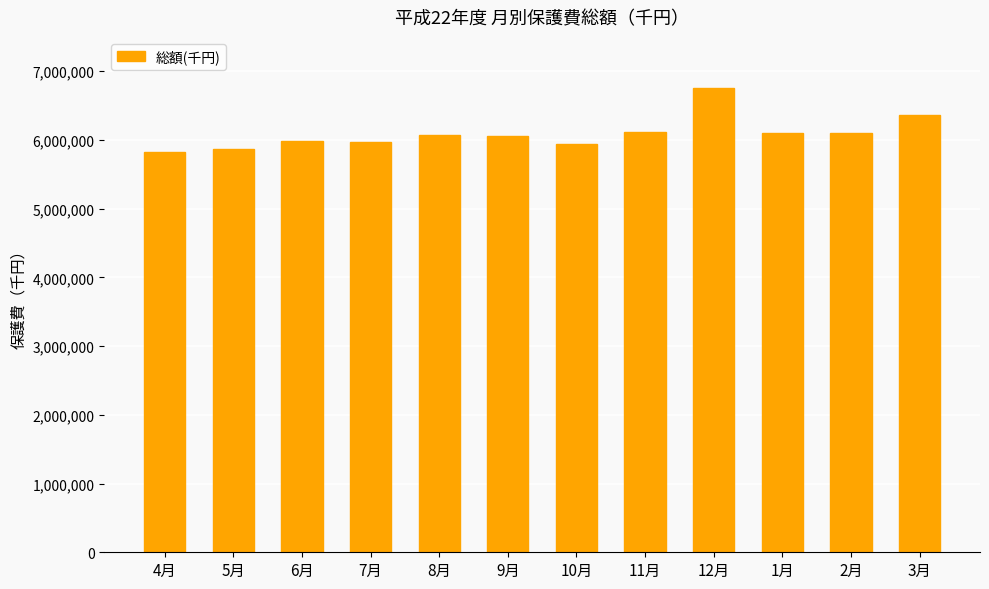

What position from the left is 8月?

5